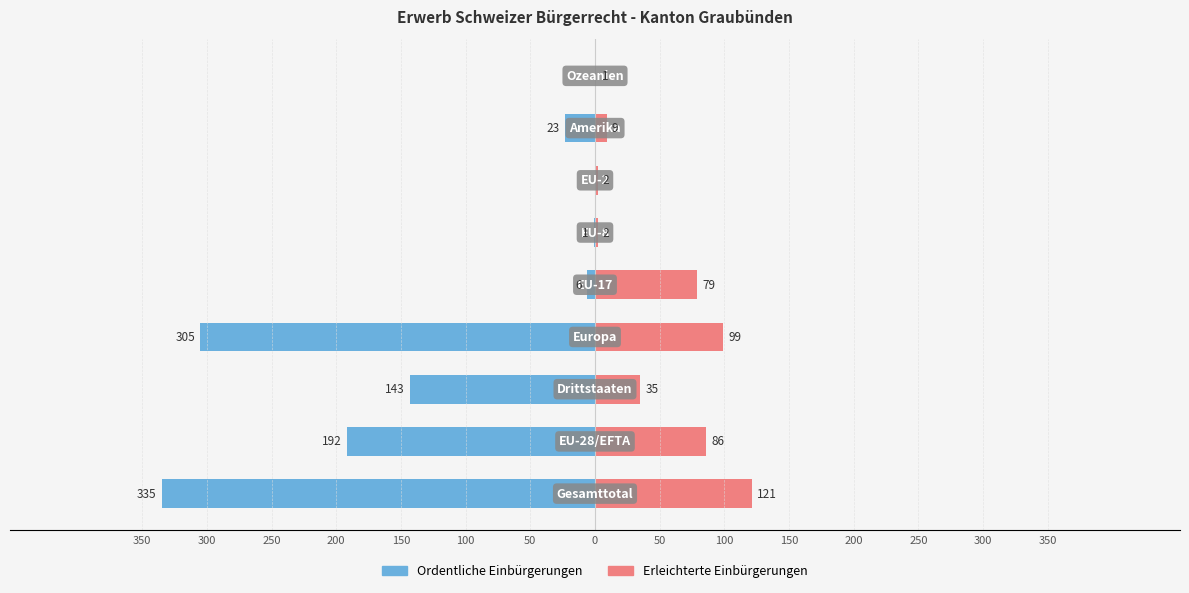

How many data points in Ordentliche Einbürgerungen are above -23?

4